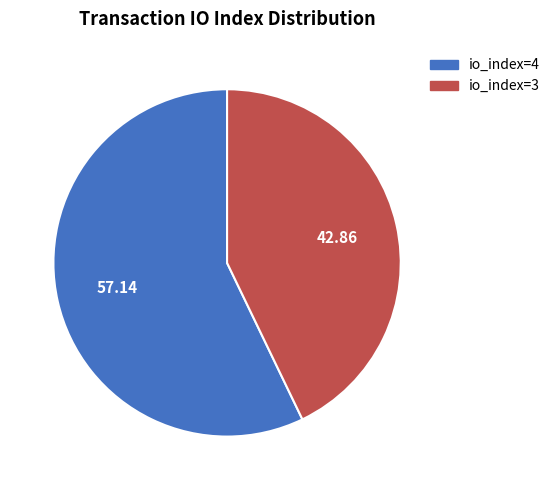

Do io_index=3 and io_index=4 together represent more than half of the pie?

Yes